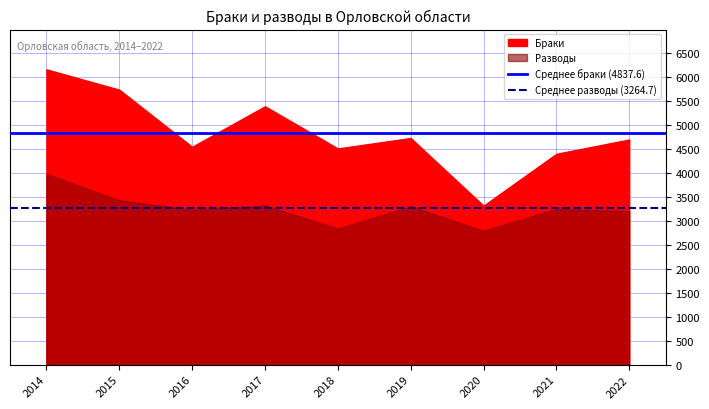

Rank the series by their average value, from highest to lowest.

Среднее браки (4837.6), Среднее разводы (3264.7)